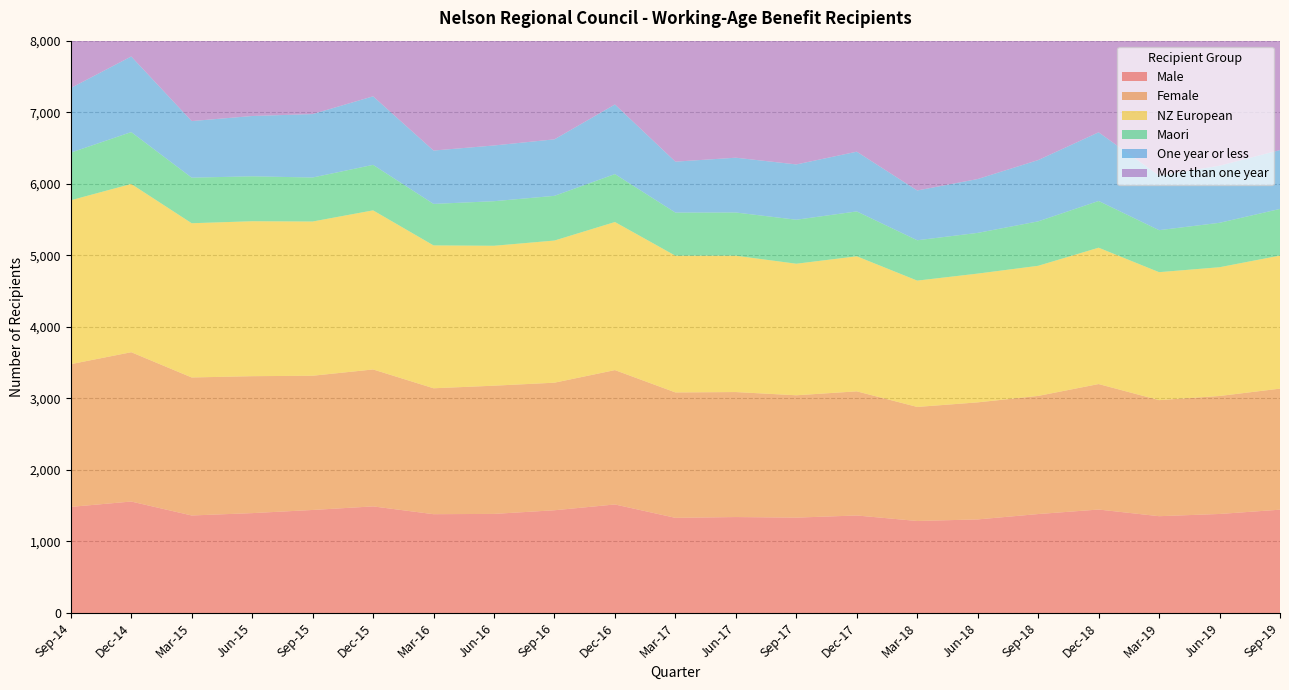

Reading right to left, what are all the values shown in this chart?

Male: 1444	1384	1353	1446	1383	1308	1286	1363	1333	1341	1330	1517	1436	1385	1381	1490	1440	1396	1363	1558	1483
Female: 1692	1649	1622	1754	1651	1636	1594	1735	1710	1747	1753	1878	1783	1792	1760	1914	1876	1914	1929	2087	1995
NZ European: 1860	1800	1789	1906	1819	1800	1766	1888	1839	1906	1911	2070	1987	1956	1997	2224	2156	2166	2156	2352	2291
Maori: 652	621	587	653	621	569	564	627	615	604	603	670	625	623	580	636	615	628	637	725	666
One year or less: 823	798	763	960	857	753	696	835	773	766	712	973	790	779	746	958	887	843	791	1057	903
More than one year: 2313	2235	2212	2240	2177	2191	2184	2263	2270	2322	2371	2422	2429	2398	2395	2446	2429	2467	2501	2588	2575